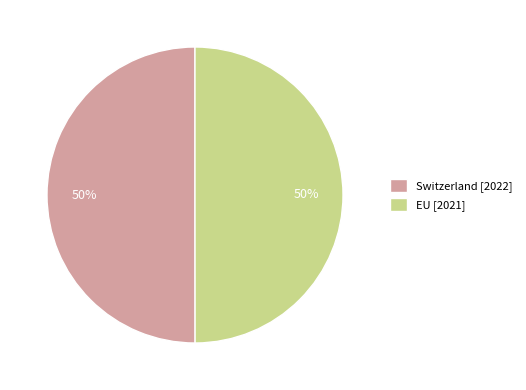

What is the ratio of the value at Switzerland [2022] to the value at EU [2021]?

1.0